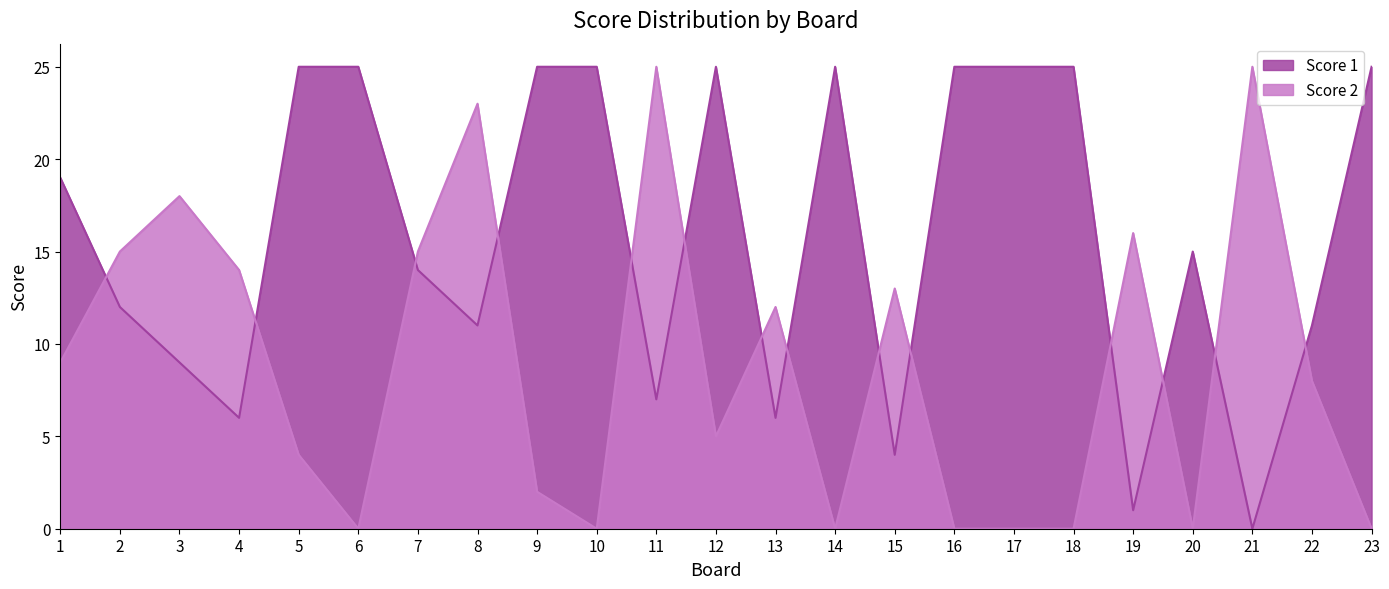

What is the spread (max minus min) of values at 9?

23